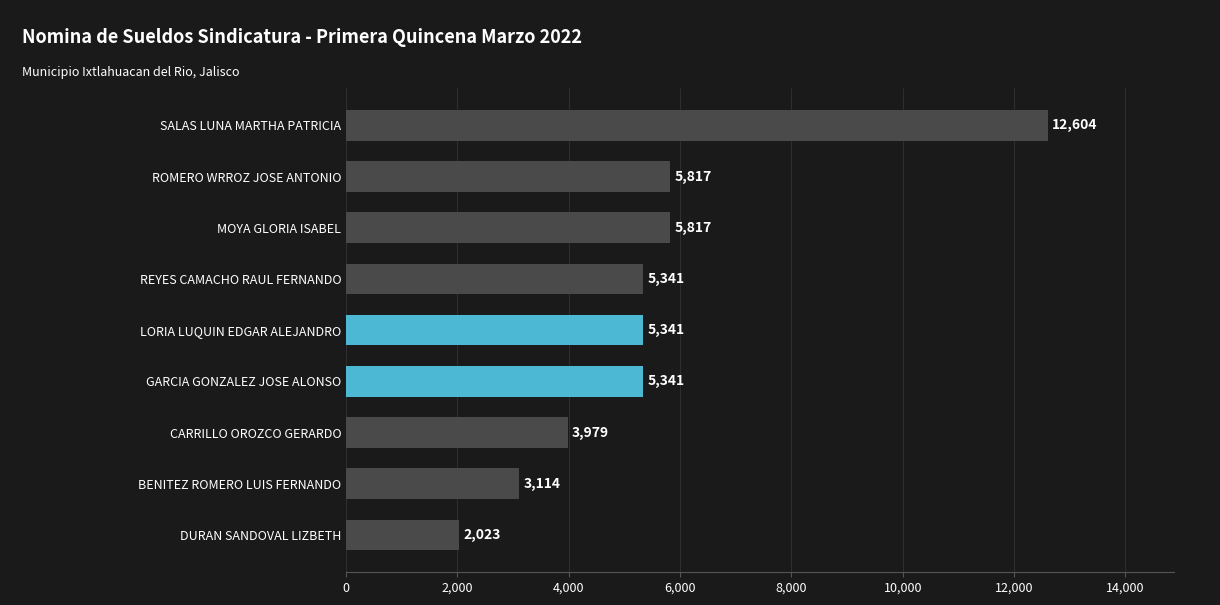

What value does the data have at ROMERO WRROZ JOSE ANTONIO?

5816.6